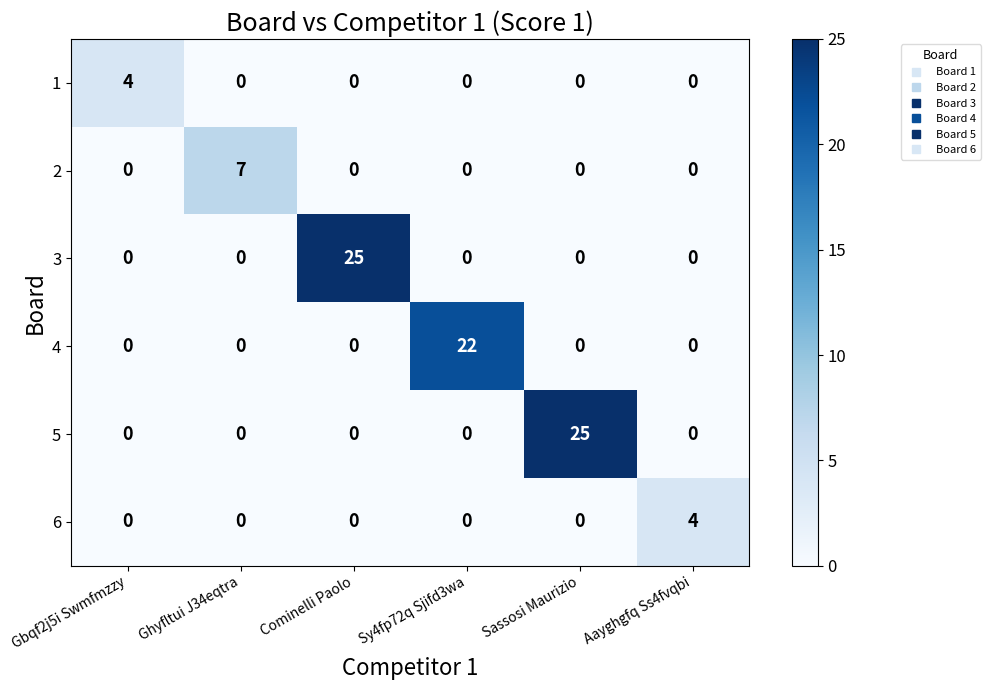

Between Gbqf2j5i Swmfmzzy and Sassosi Maurizio, which series saw the biggest shift?

5